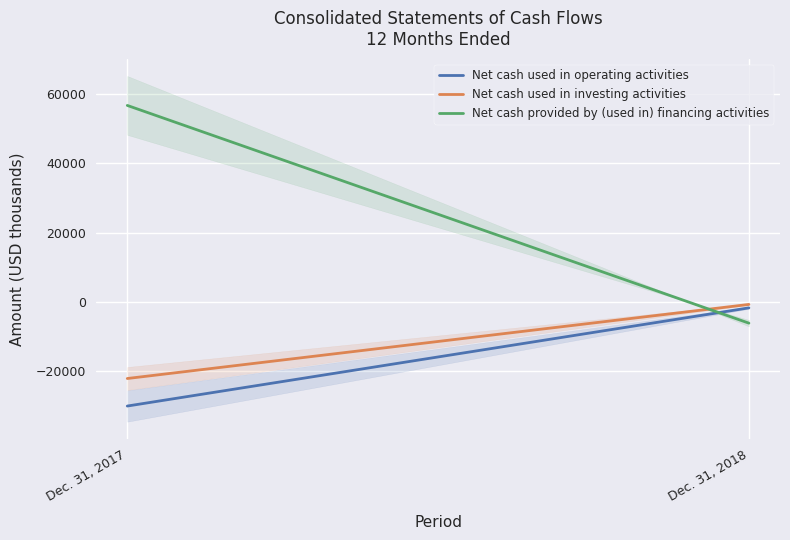

At which label is Net cash provided by (used in) financing activities closest to 25298?

Dec. 31, 2017